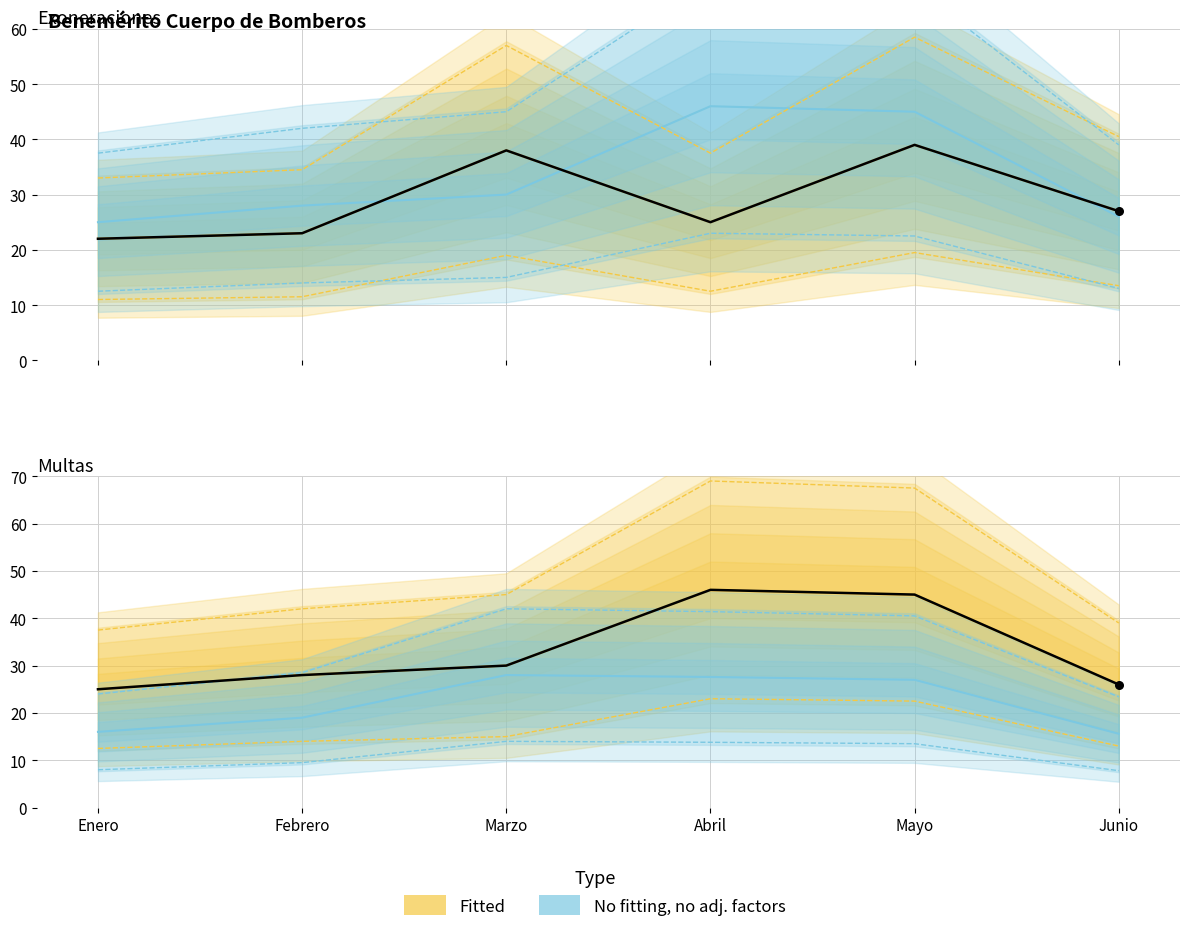

Which series has the largest total across all categories?

Multas Ingresadas (No fitting)